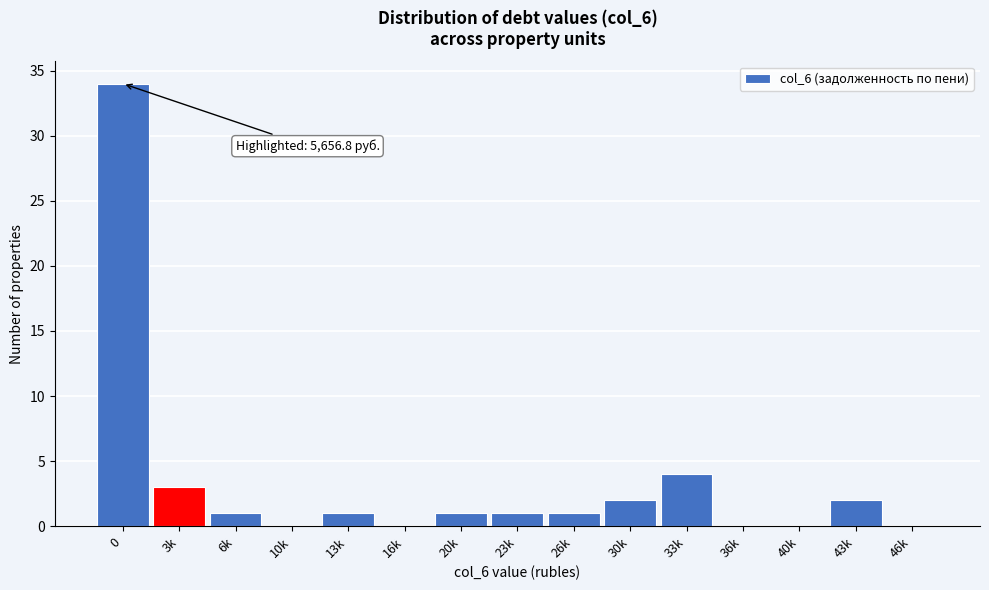

Reading left to right, extract all data points from this chart.

0=34	3k=3	6k=1	10k=0	13k=1	16k=0	20k=1	23k=1	26k=1	30k=2	33k=4	36k=0	40k=0	43k=2	46k=0